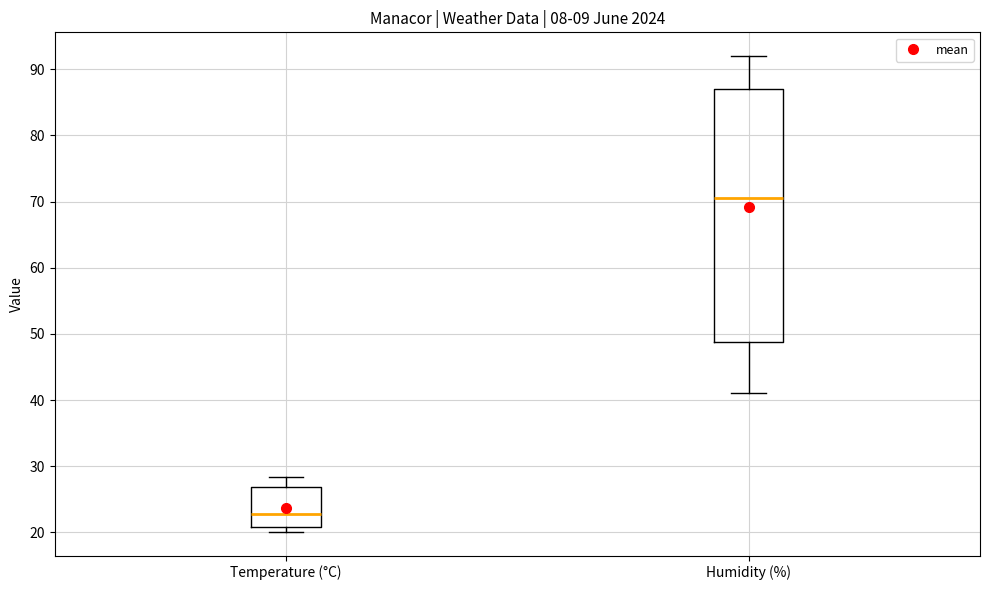

Which box has the highest median line?

Humidity (%)